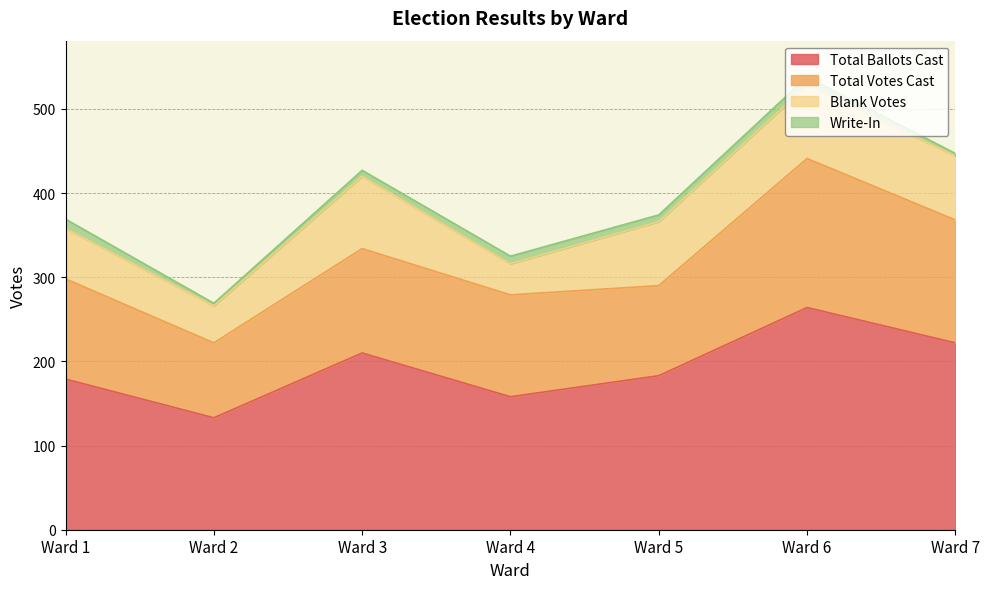

What is the value of the Write-In point at the 3rd from the left?

7